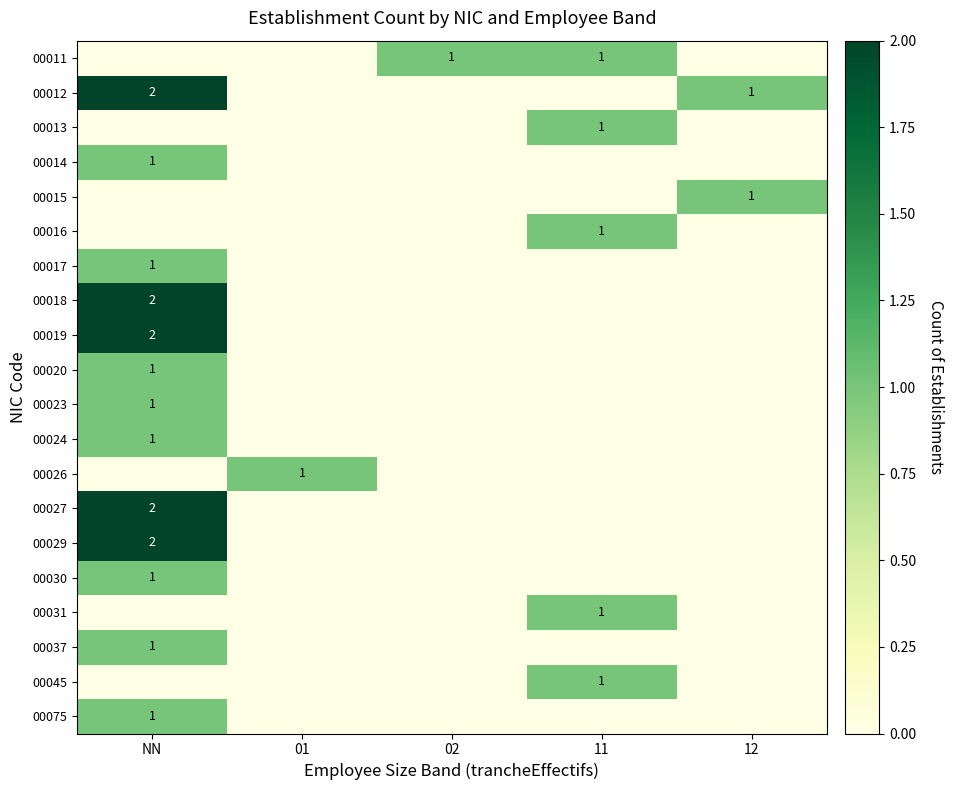

Is it true that 00016 equals 2 at 11?

False